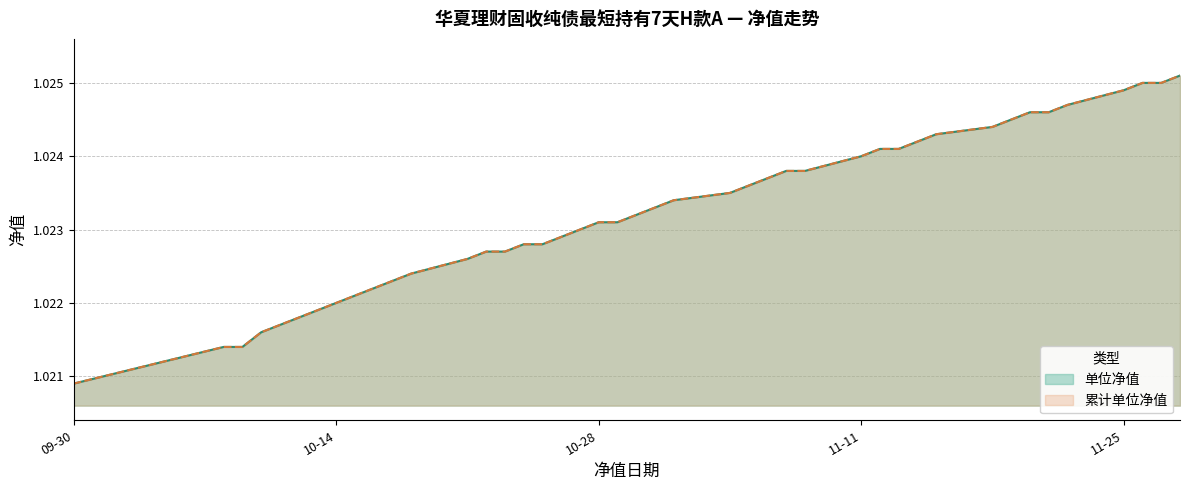

Read the 累计单位净值 value at 2024-11-04.

1.0